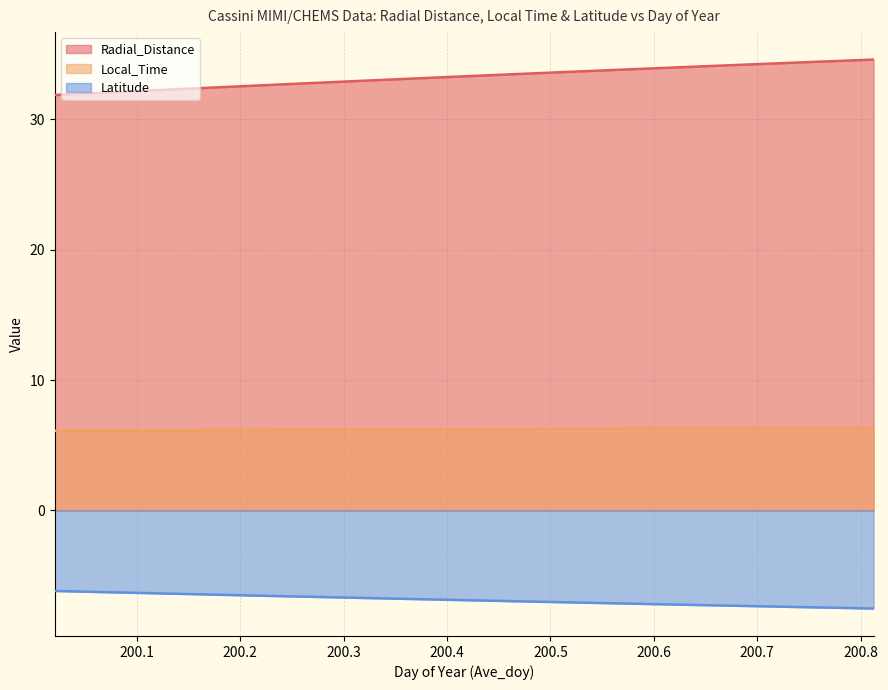

List the series in order of their overall mean, highest first.

Radial_Distance, Local_Time, Latitude